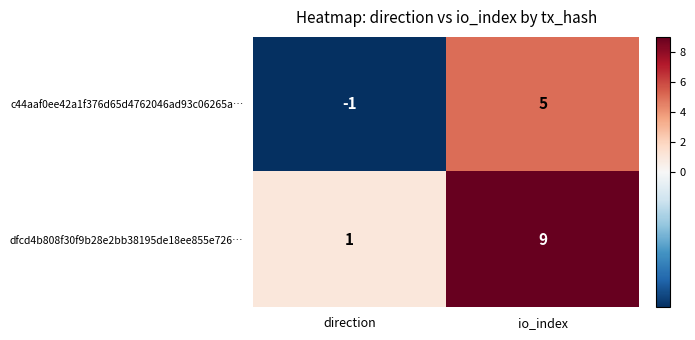

Reading left to right, what are all the values shown in this chart?

c44aaf0ee42a1f376d65d4762046ad93c06265a…: direction=-1	io_index=5
dfcd4b808f30f9b28e2bb38195de18ee855e726…: direction=1	io_index=9